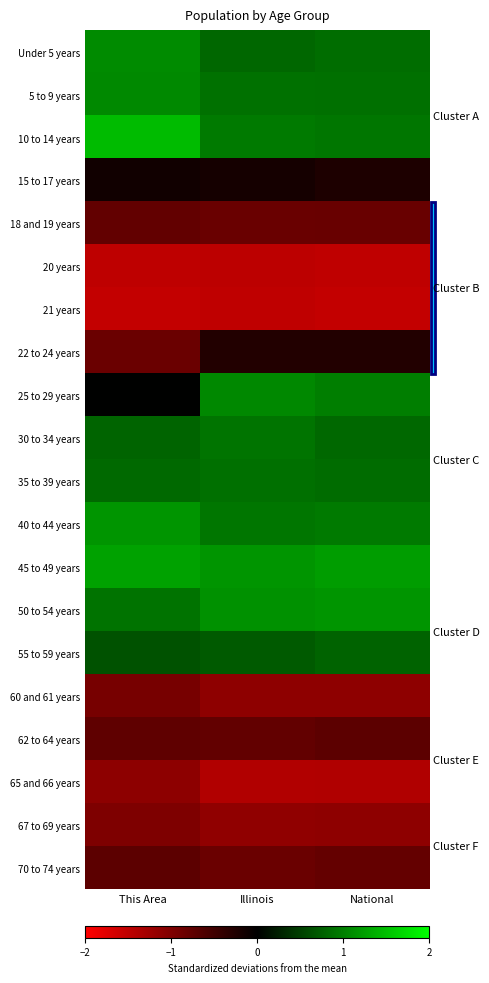

Reading left to right, transcribe all the data shown in this chart.

Under 5 years: This Area=1.1	Illinois=0.8	National=0.9
5 to 9 years: This Area=1.1	Illinois=0.9	National=0.9
10 to 14 years: This Area=1.5	Illinois=1.0	National=0.9
15 to 17 years: This Area=-0.1	Illinois=-0.2	National=-0.2
18 and 19 years: This Area=-0.8	Illinois=-0.8	National=-0.8
20 years: This Area=-1.5	Illinois=-1.5	National=-1.5
21 years: This Area=-1.5	Illinois=-1.5	National=-1.5
22 to 24 years: This Area=-0.8	Illinois=-0.3	National=-0.3
25 to 29 years: This Area=0.0	Illinois=1.1	National=1.0
30 to 34 years: This Area=0.8	Illinois=0.9	National=0.8
35 to 39 years: This Area=0.8	Illinois=0.9	National=0.9
40 to 44 years: This Area=1.2	Illinois=0.9	National=1.0
45 to 49 years: This Area=1.3	Illinois=1.2	National=1.2
50 to 54 years: This Area=0.9	Illinois=1.1	National=1.2
55 to 59 years: This Area=0.6	Illinois=0.7	National=0.8
60 and 61 years: This Area=-0.9	Illinois=-1.1	National=-1.1
62 to 64 years: This Area=-0.7	Illinois=-0.8	National=-0.7
65 and 66 years: This Area=-1.1	Illinois=-1.4	National=-1.4
67 to 69 years: This Area=-1.0	Illinois=-1.1	National=-1.1
70 to 74 years: This Area=-0.7	Illinois=-0.8	National=-0.8